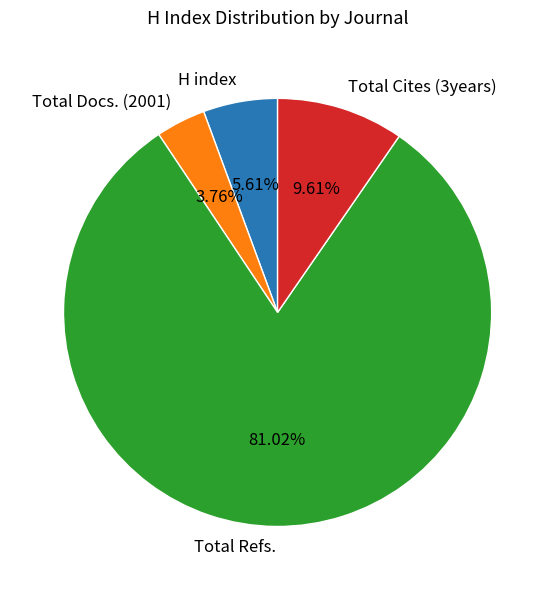

What is the ratio of the value at H index to the value at Total Cites (3years)?

0.6